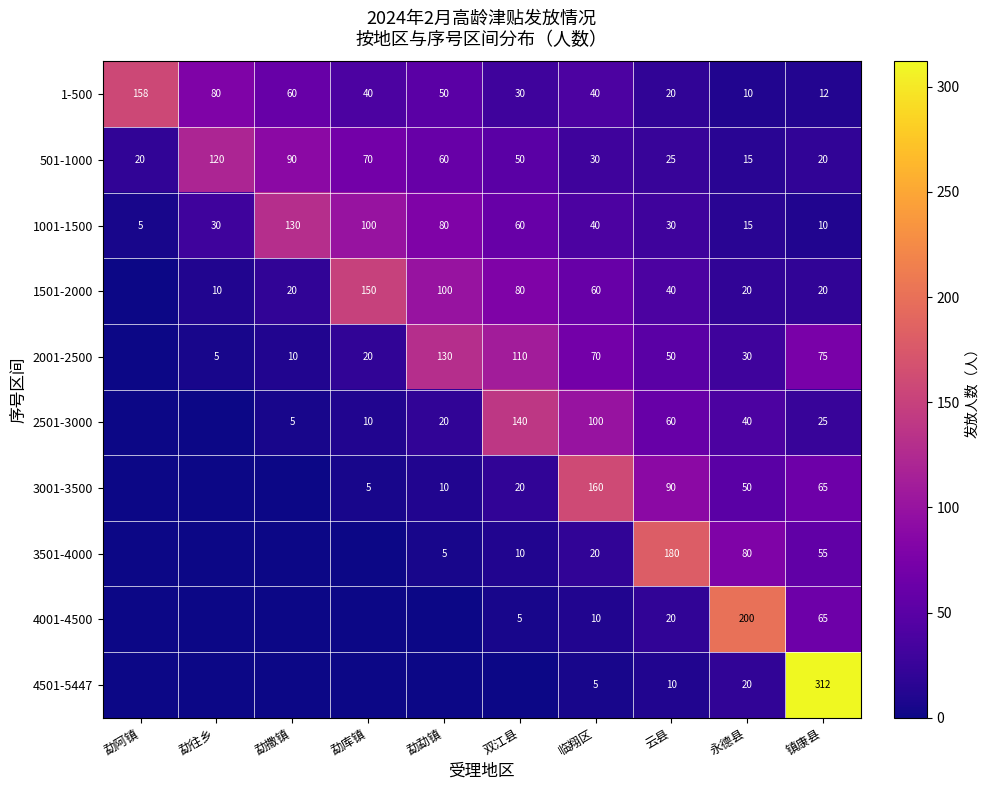

What is the difference between the maximum and minimum values in the 1001-1500 series?

125